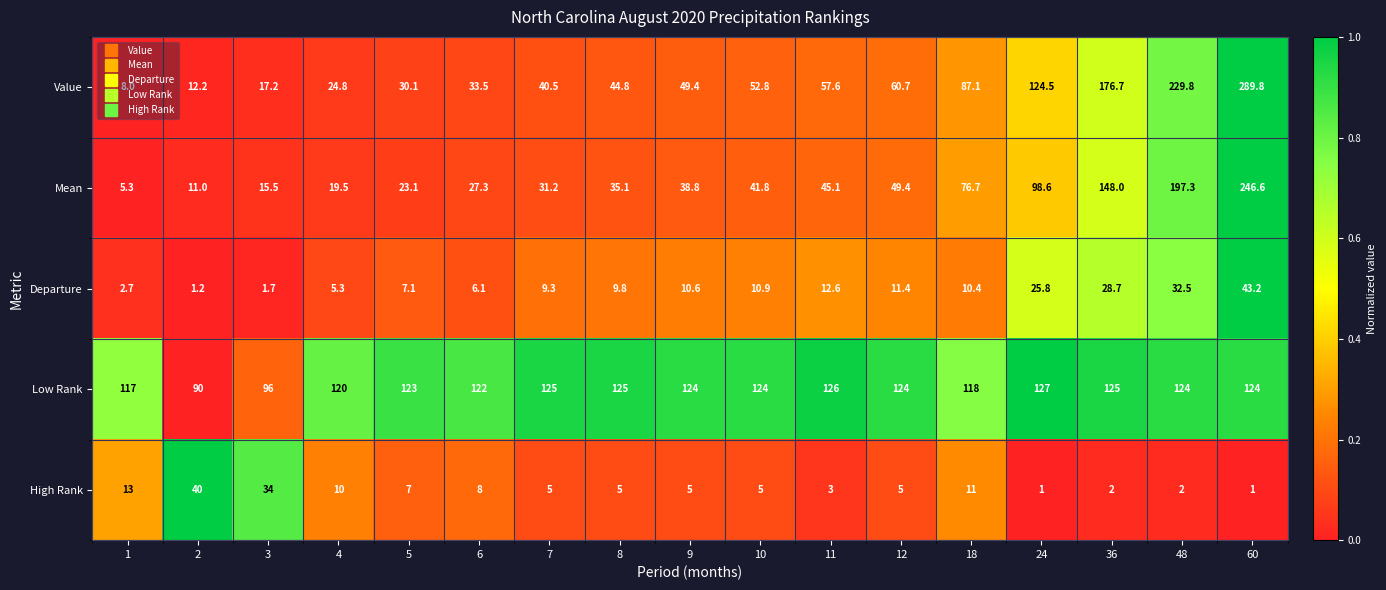

What is the difference between the Departure values at 36 and 48?

3.8